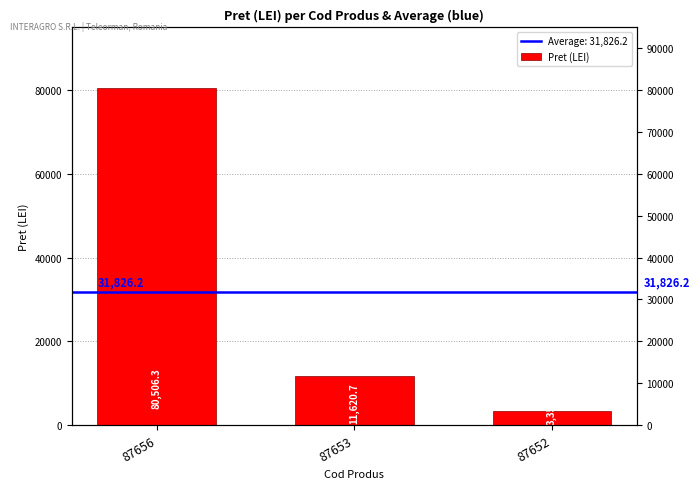

The chart shows a value of 3351.6 at 87652. True or false?

True